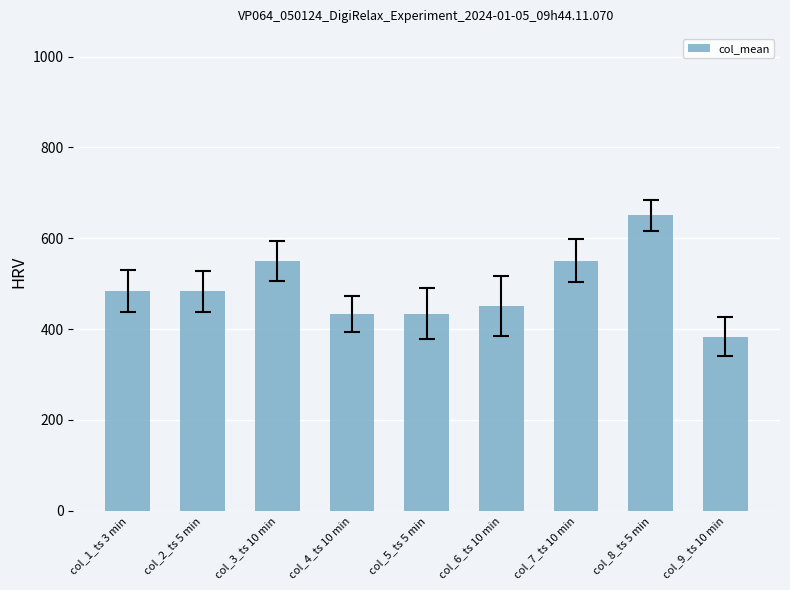

What is the difference between the maximum and second lowest values?

216.7